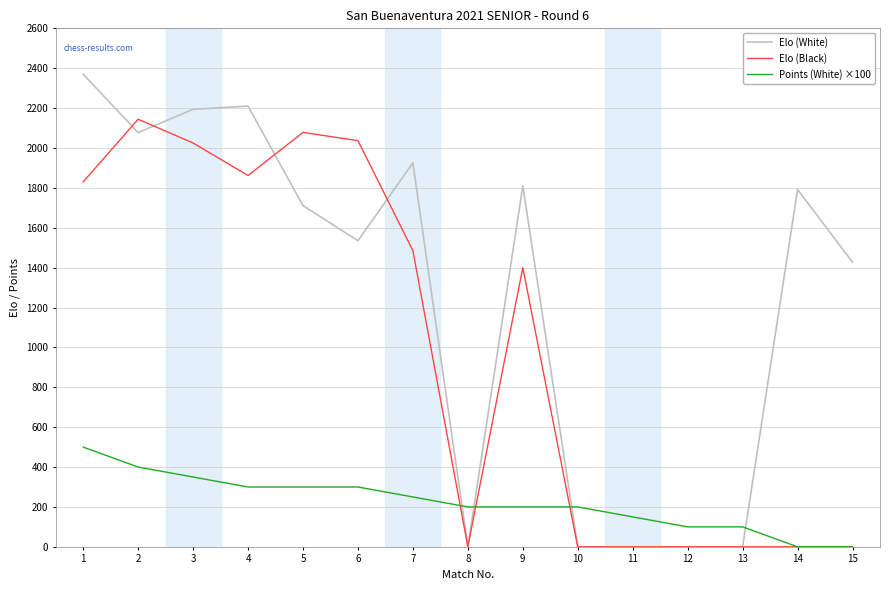

The Elo (Black) series shows 887 at 10. True or false?

False